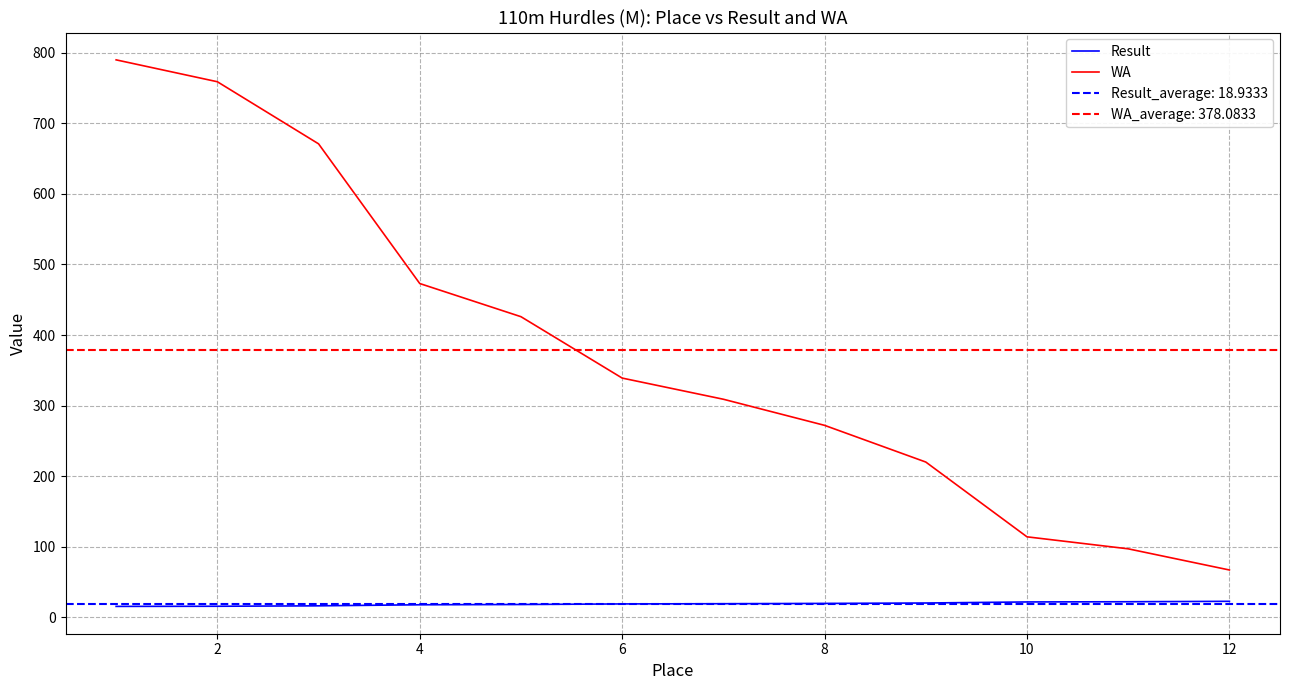

True or false: Result and WA cross at least once.

False